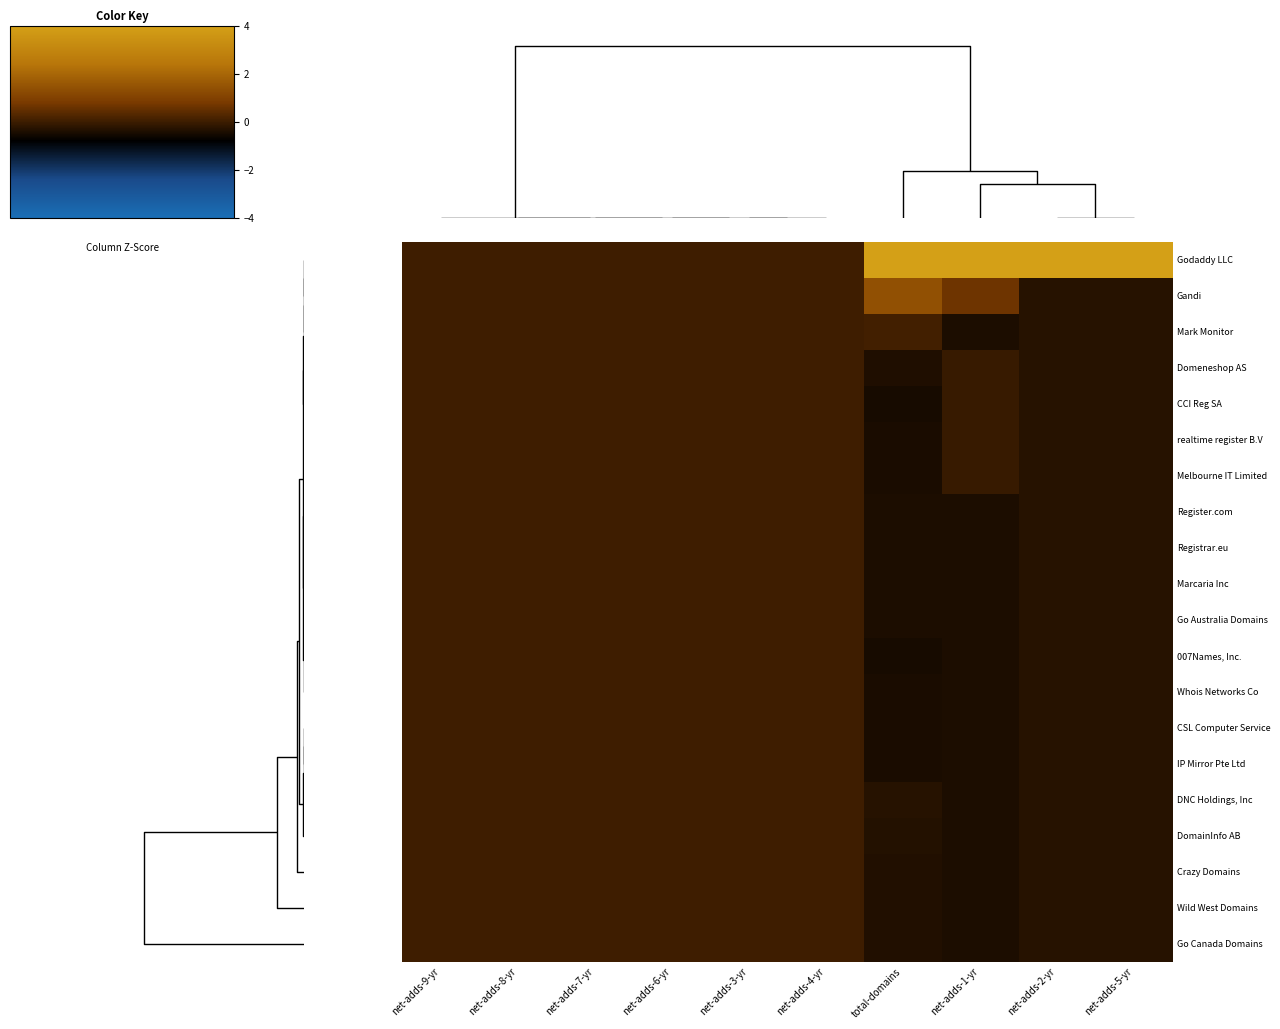

At how many categories does at least one series exceed 2?

4